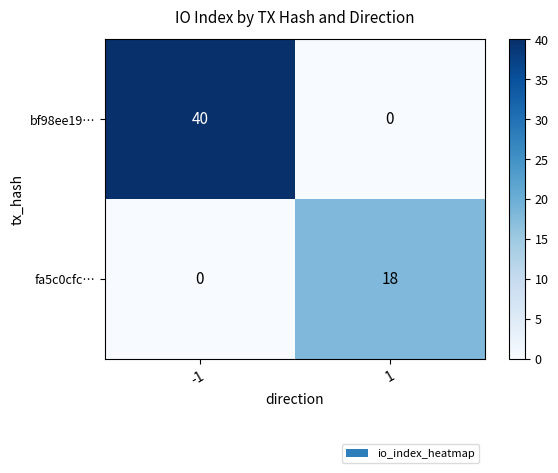

Which series changed the most between -1 and 1?

bf98ee19…